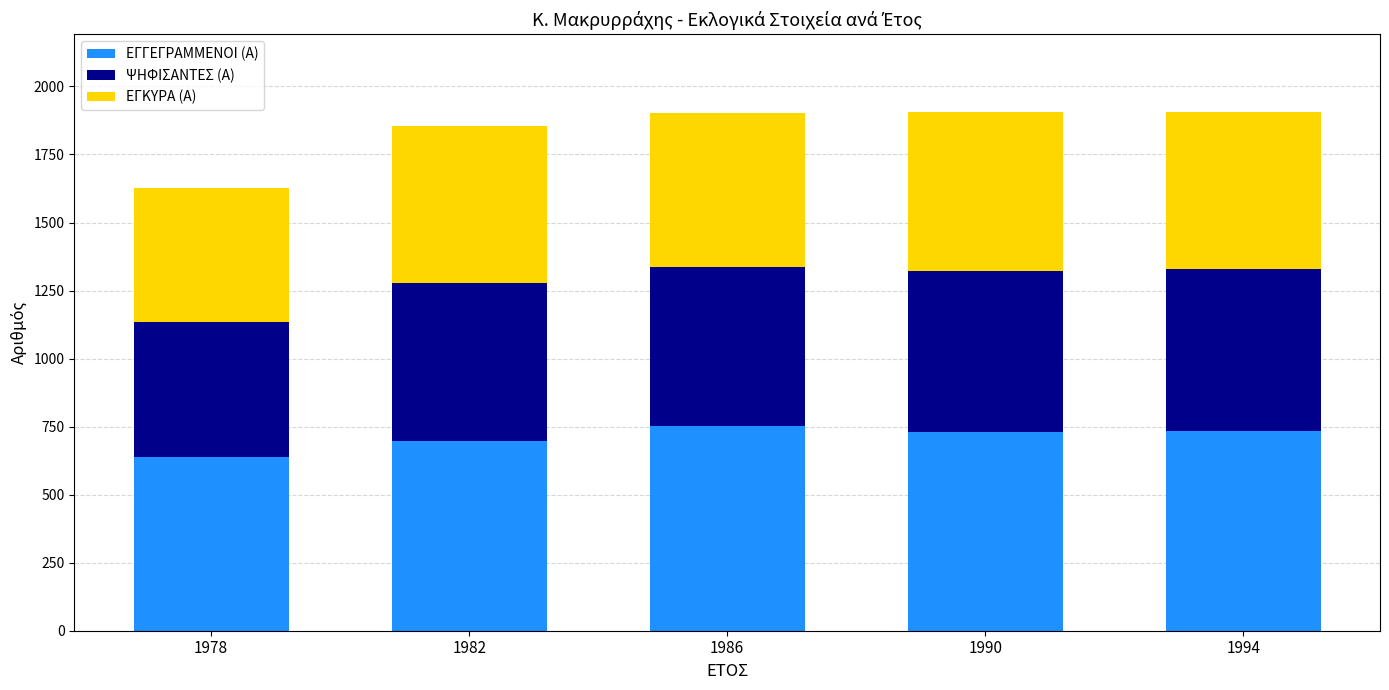

At which label is ΕΓΓΕΓΡΑΜΜΕΝΟΙ (Α) closest to 695?

1982